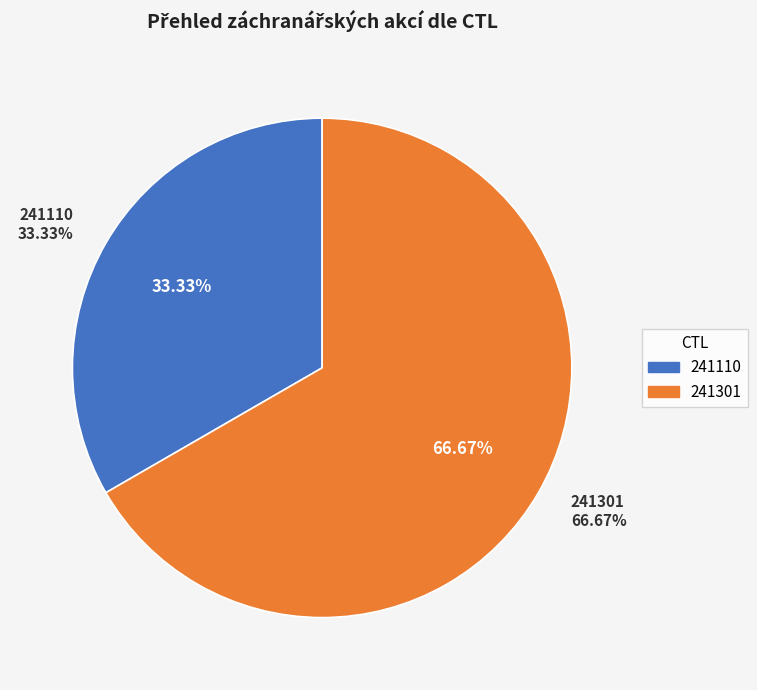

The 241110 slice represents 33% of the pie. True or false?

True